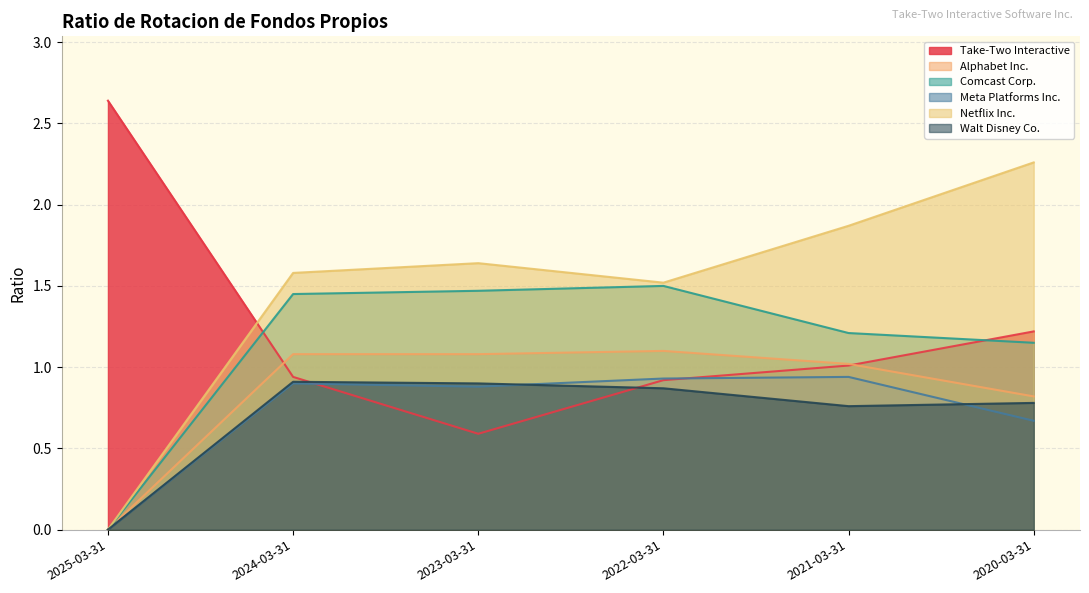

Reading left to right, transcribe all the data shown in this chart.

Take-Two Interactive: 2025-03-31=2.6	2024-03-31=0.9	2023-03-31=0.6	2022-03-31=0.9	2021-03-31=1.0	2020-03-31=1.2
Alphabet Inc.: 2025-03-31=0.0	2024-03-31=1.1	2023-03-31=1.1	2022-03-31=1.1	2021-03-31=1.0	2020-03-31=0.8
Comcast Corp.: 2025-03-31=0.0	2024-03-31=1.4	2023-03-31=1.5	2022-03-31=1.5	2021-03-31=1.2	2020-03-31=1.1
Meta Platforms Inc.: 2025-03-31=0.0	2024-03-31=0.9	2023-03-31=0.9	2022-03-31=0.9	2021-03-31=0.9	2020-03-31=0.7
Netflix Inc.: 2025-03-31=0.0	2024-03-31=1.6	2023-03-31=1.6	2022-03-31=1.5	2021-03-31=1.9	2020-03-31=2.3
Walt Disney Co.: 2025-03-31=0.0	2024-03-31=0.9	2023-03-31=0.9	2022-03-31=0.9	2021-03-31=0.8	2020-03-31=0.8